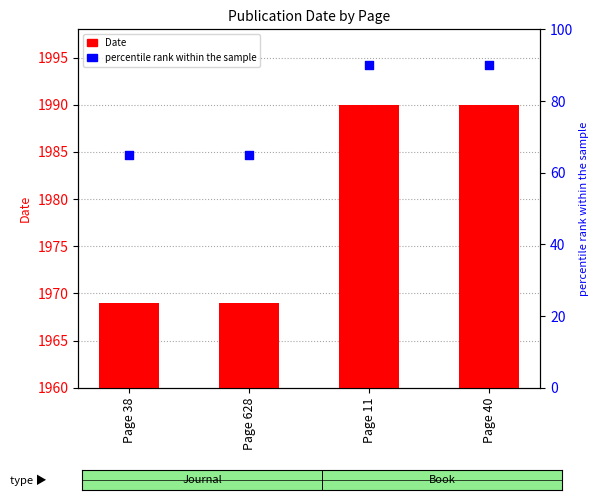

Which series reaches the minimum Y coordinate?

percentile rank within the sample